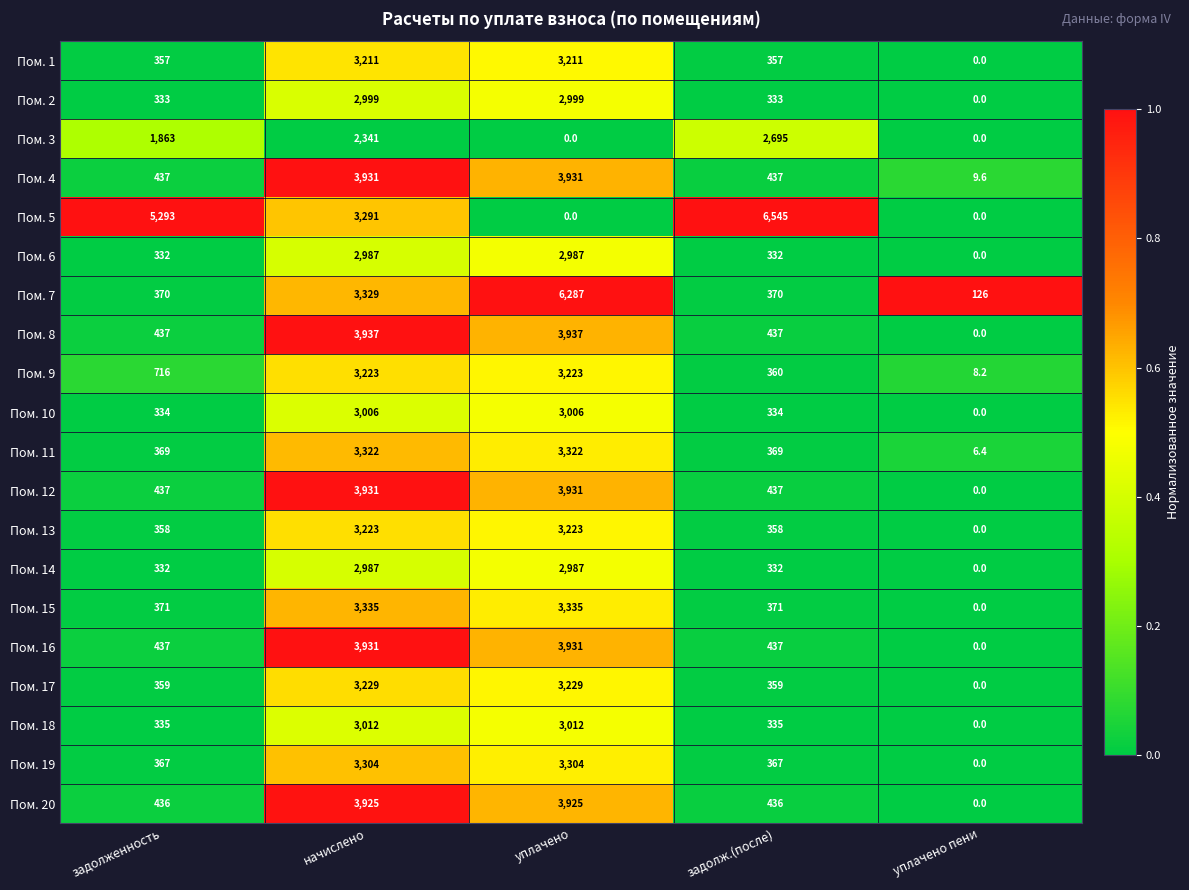

The Пом. 5 series shows 4500.7 at уплачено пени. True or false?

False